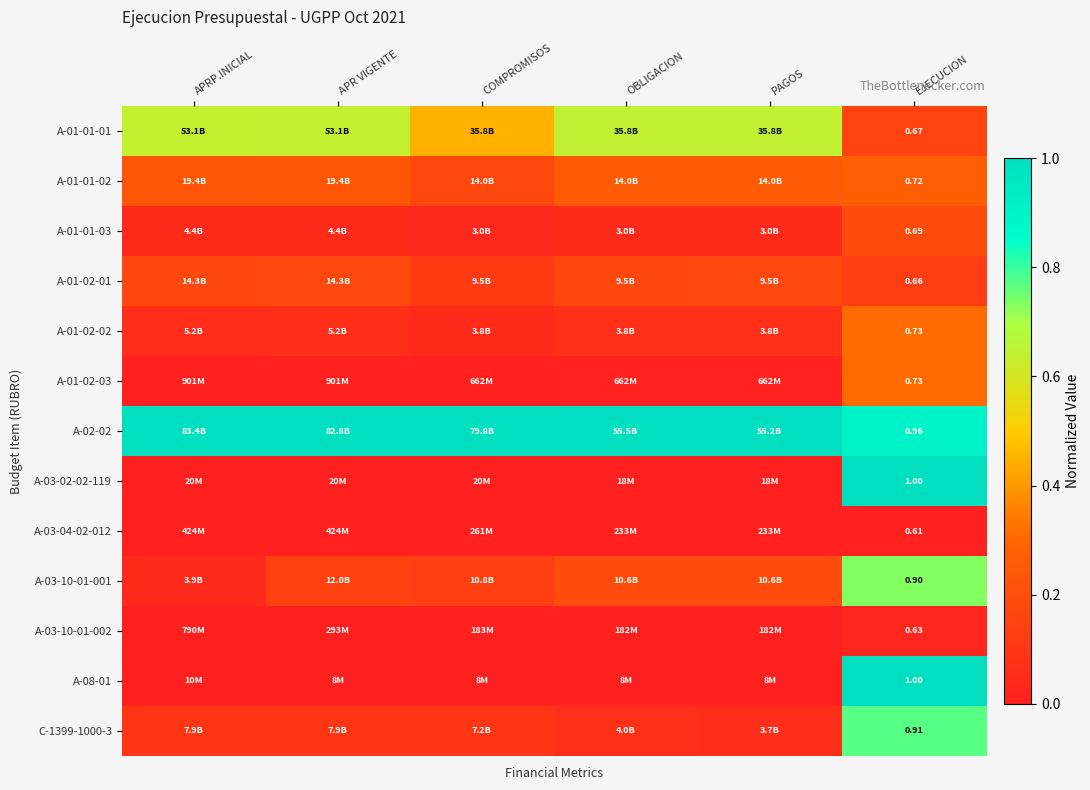

What is the maximum value for A-03-02-02-119?

1.0